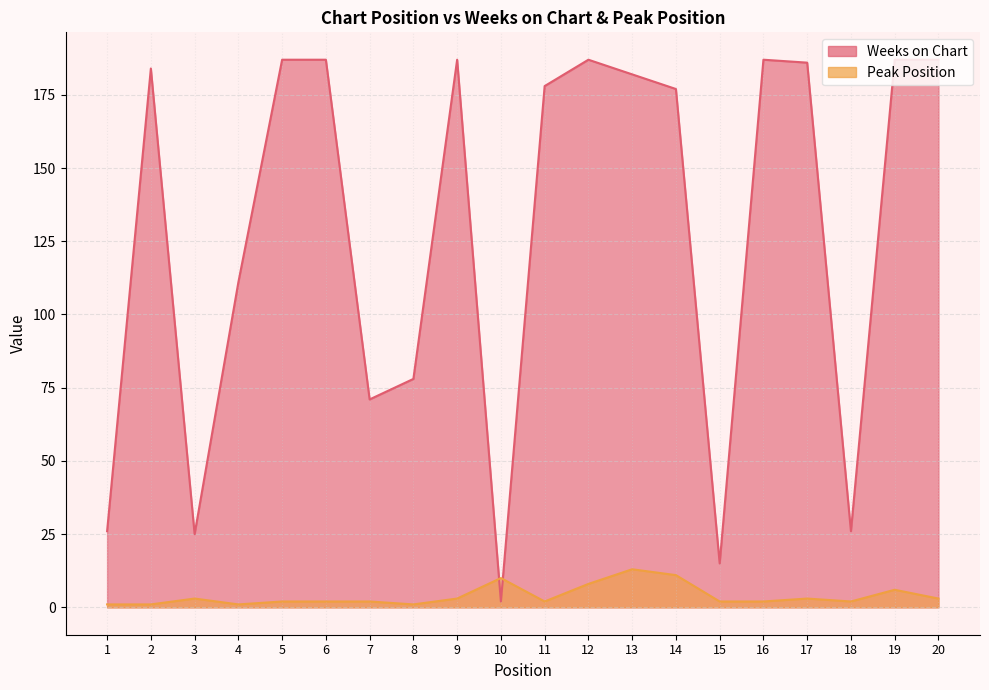

How many values in the Weeks on Chart series exceed 182?

9